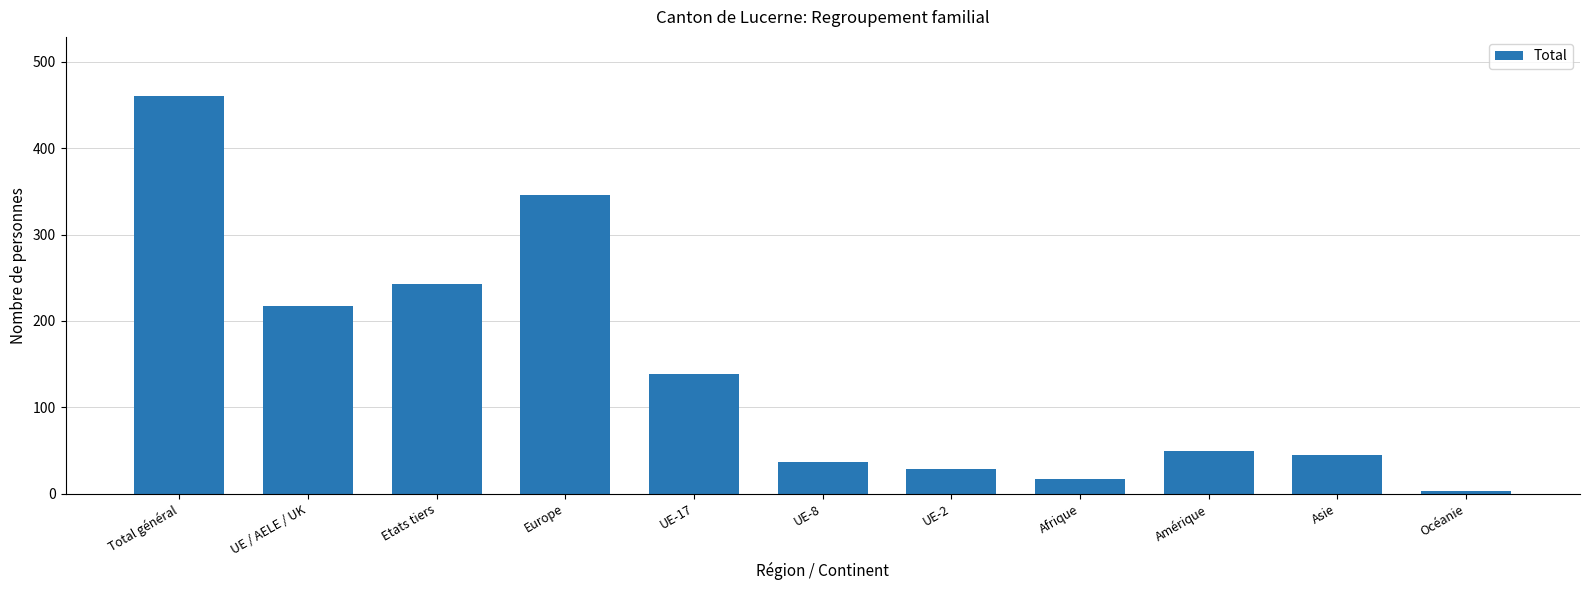

What is the ratio of the value at Asie to the value at Etats tiers?

0.2